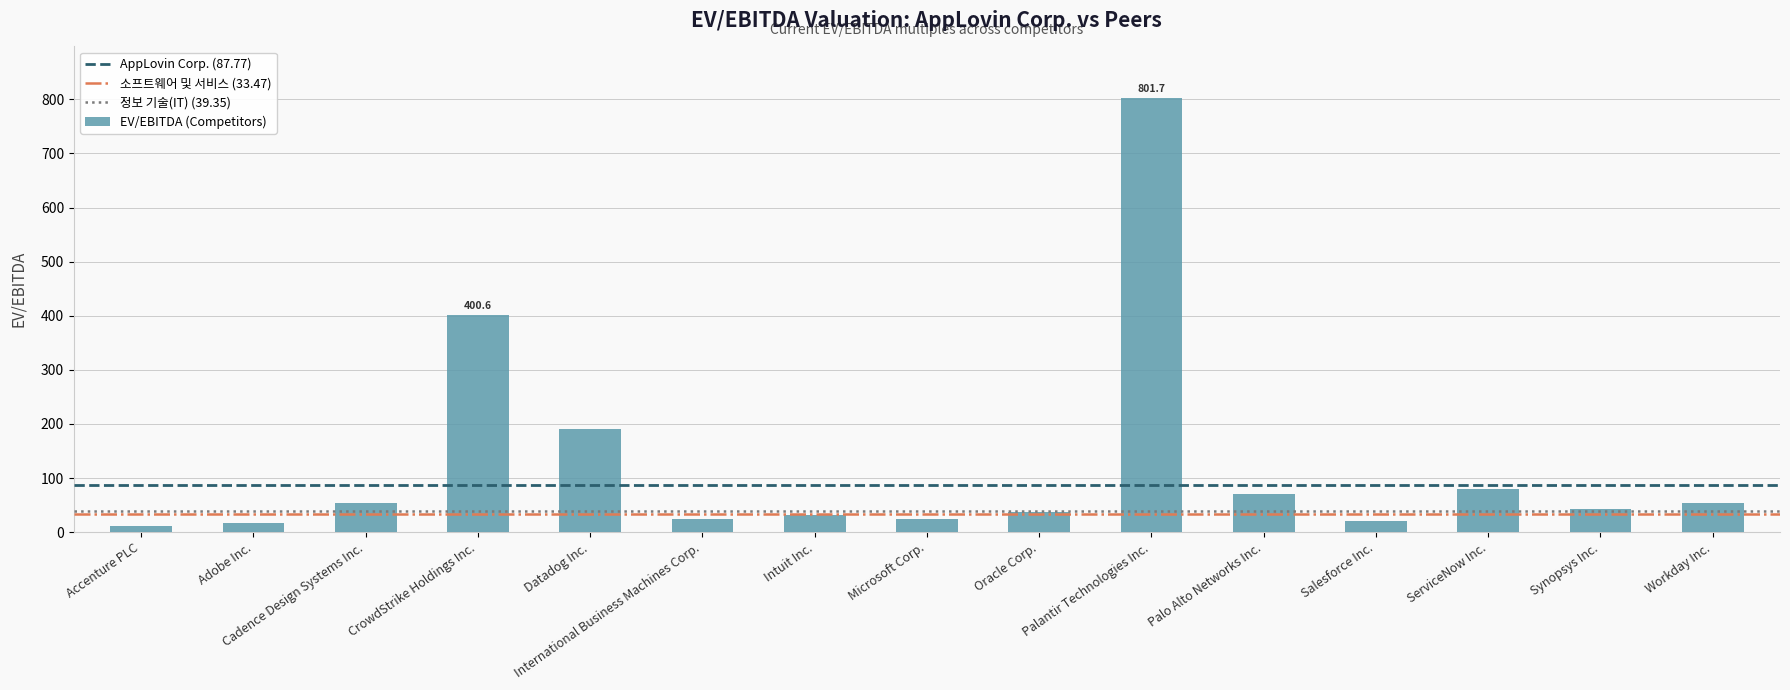

How many bars are there in total?

15